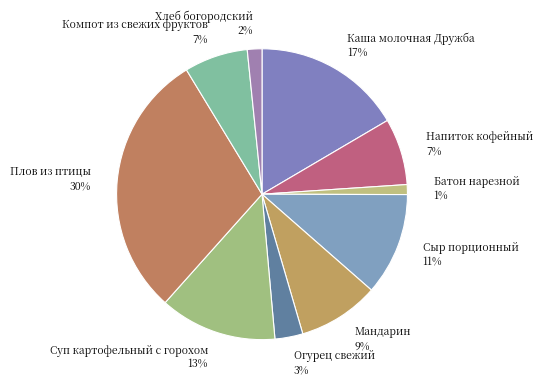

Which slice is the smallest?

Батон нарезной